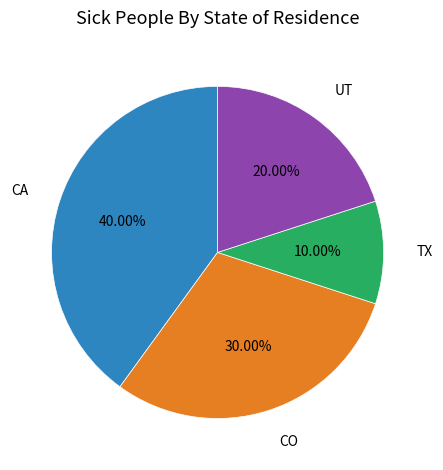

Does any single category account for the majority?

No